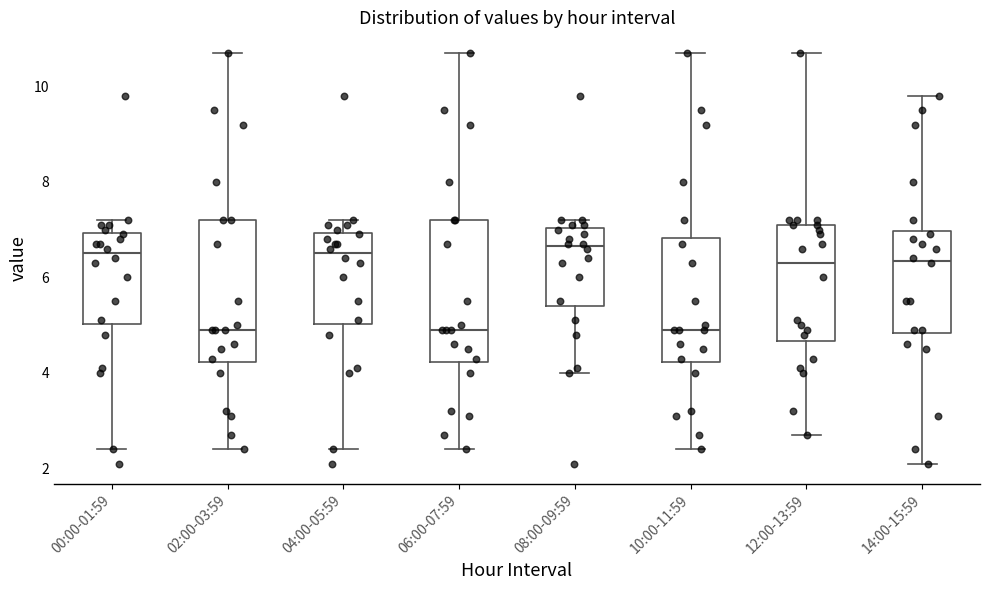

Reading left to right, transcribe this box plot: for each box, give where its median line is, the range the box spans, and where its two whiskers end, as read against the y-axis. The values are not printed on the chart, so give them approximately, as read against the axis.

00:00-01:59: median 6.6, box 5.0 to 7.0, whiskers 2.4 to 7.2
02:00-03:59: median 5.0, box 4.2 to 7.2, whiskers 2.4 to 10.8
04:00-05:59: median 6.6, box 5.0 to 7.0, whiskers 2.4 to 7.2
06:00-07:59: median 5.0, box 4.2 to 7.2, whiskers 2.4 to 10.8
08:00-09:59: median 6.6, box 5.4 to 7.0, whiskers 4.0 to 7.2
10:00-11:59: median 5.0, box 4.2 to 6.8, whiskers 2.4 to 10.8
12:00-13:59: median 6.4, box 4.6 to 7.2, whiskers 2.8 to 10.8
14:00-15:59: median 6.4, box 4.8 to 7.0, whiskers 2.2 to 9.8